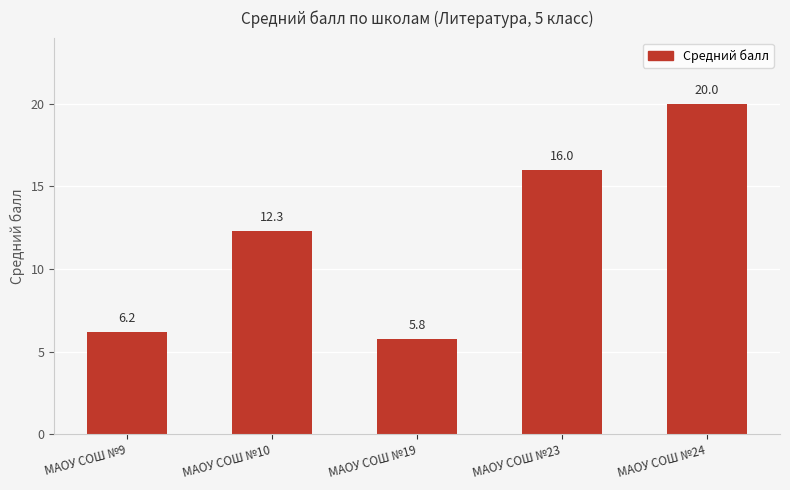

What is the value of the 3rd bar from the left?

5.8